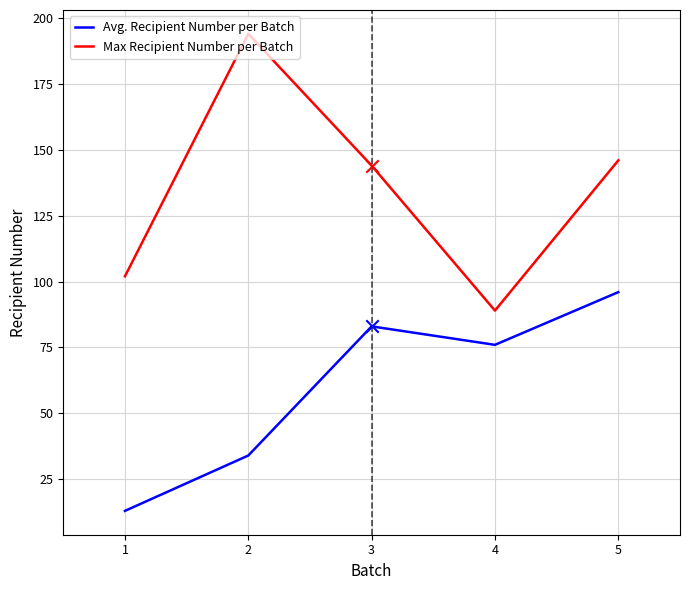

At how many categories does at least one series exceed 21?

5